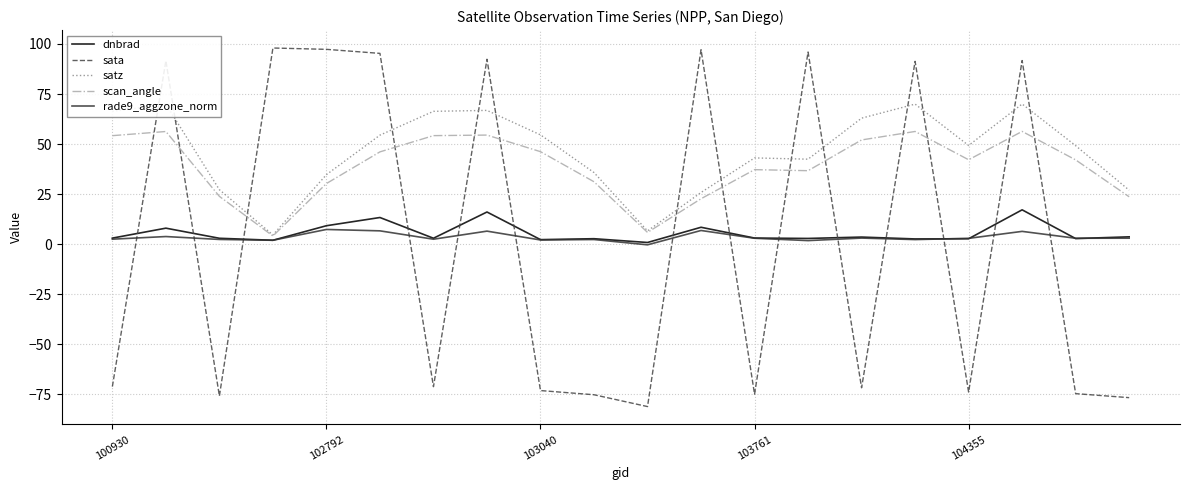

What is the maximum value shown in the chart?

98.0